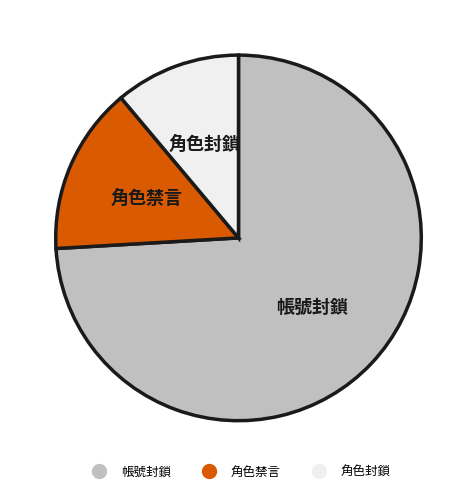

Approximately how many times larger is the value at 角色禁言 compared to 角色封鎖?

1.3